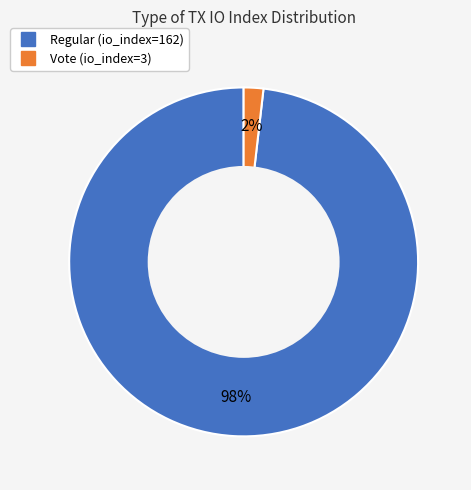

Which slice represents more than half of the pie?

Regular (io_index=162)